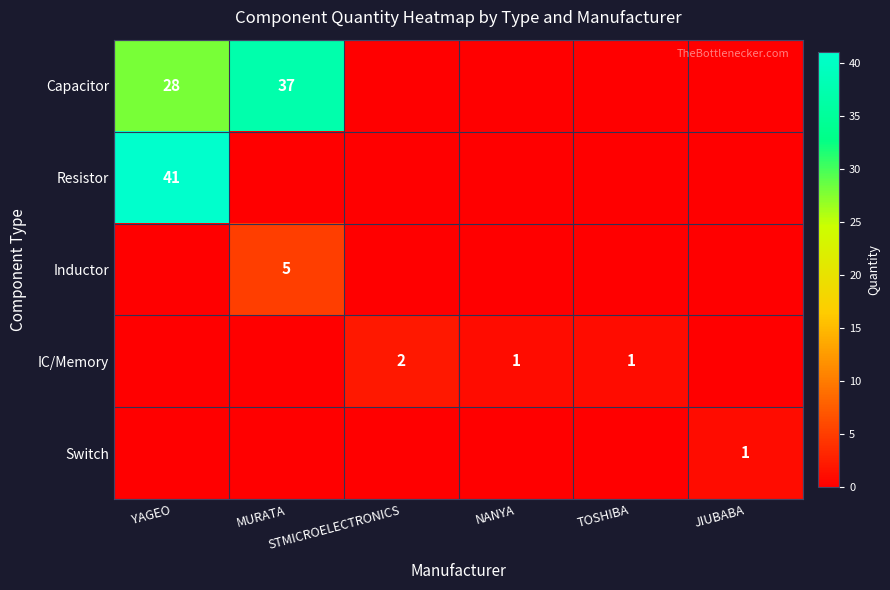

List the series in order of their peak value, highest first.

Resistor, Capacitor, Inductor, IC/Memory, Switch